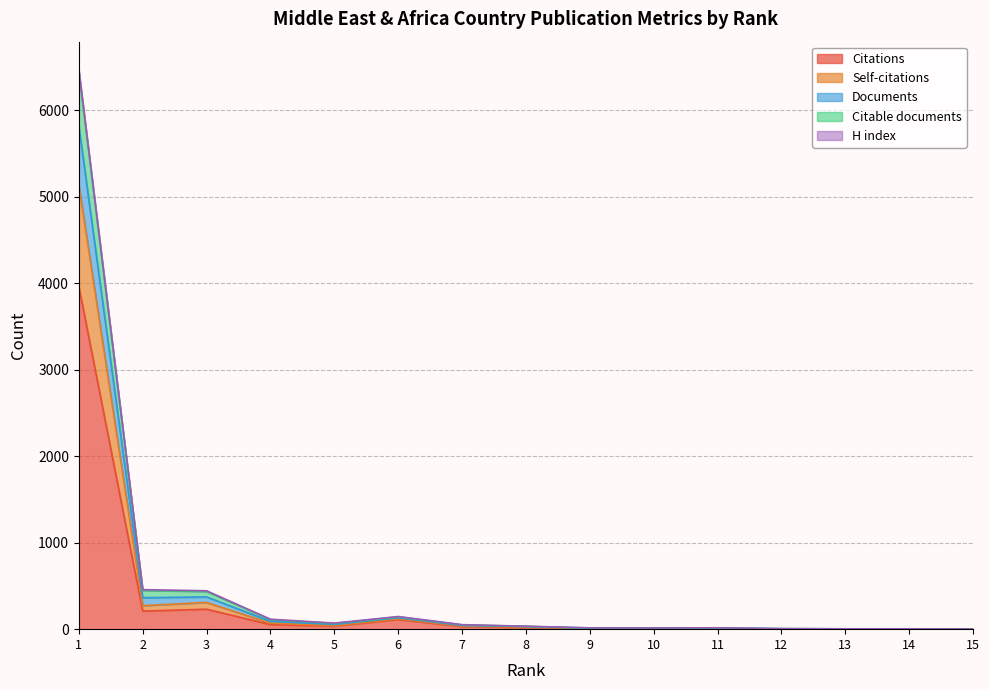

What is the highest value of the Citations series?

3960